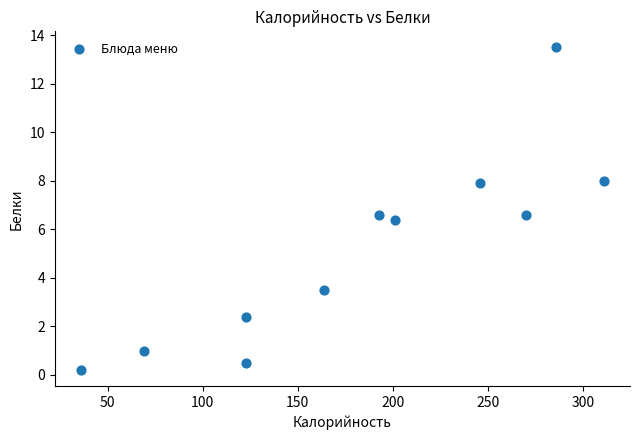

What is the average X value?

183.8